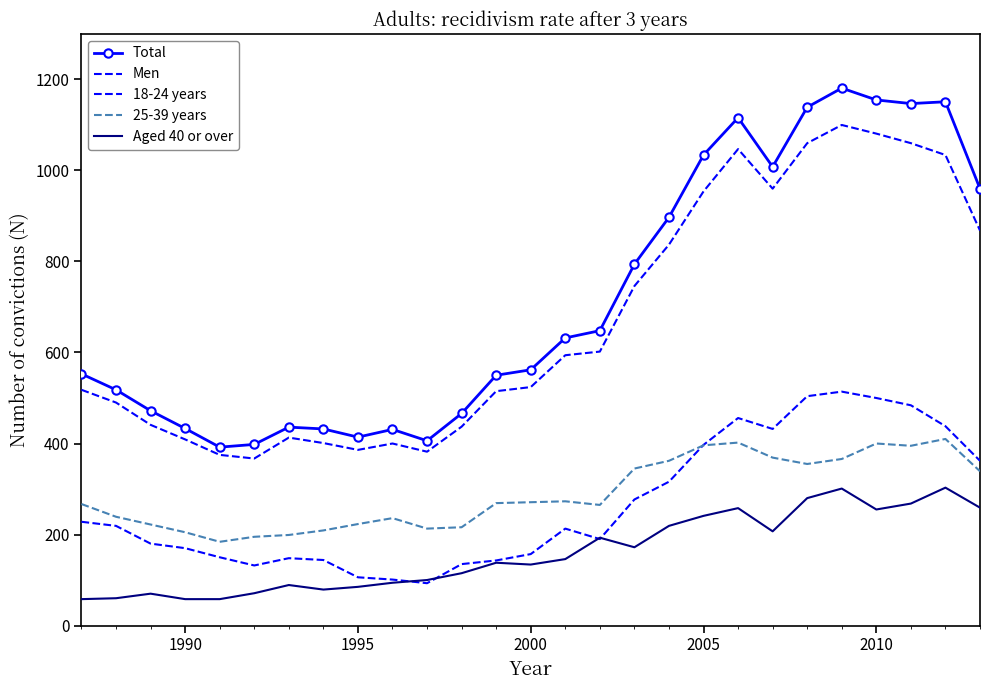

After their last crossing, which series has the higher values: 25-39 years or 18-24 years?

18-24 years